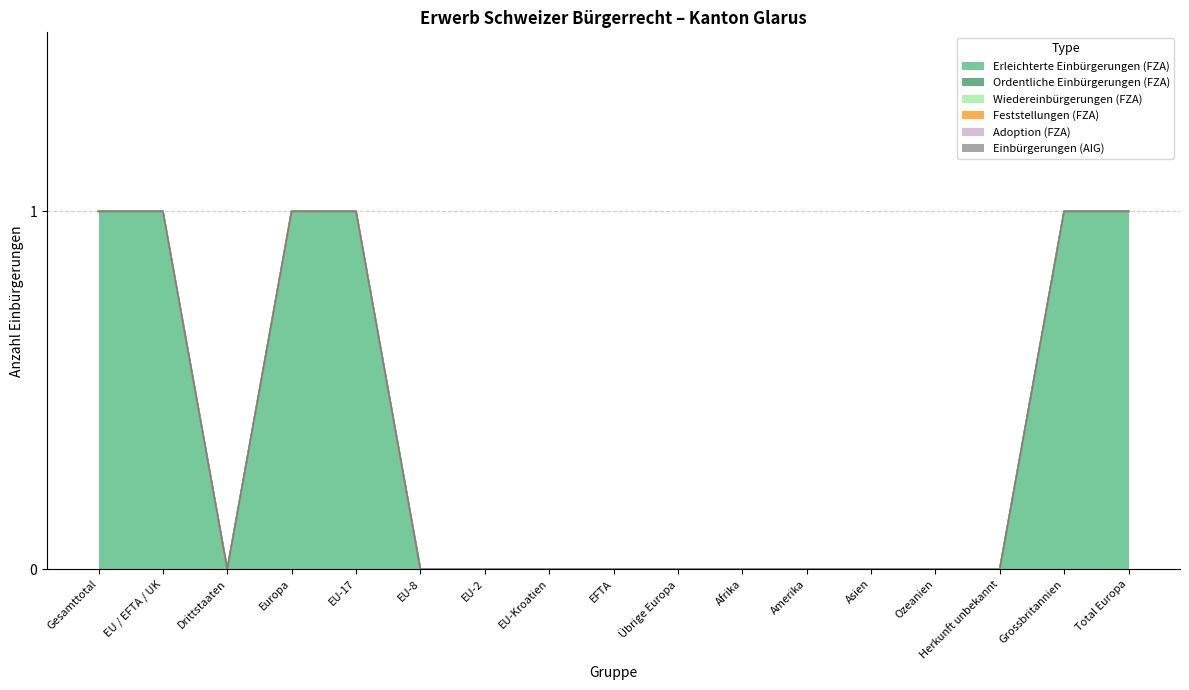

At how many categories does at least one series exceed 0?

6